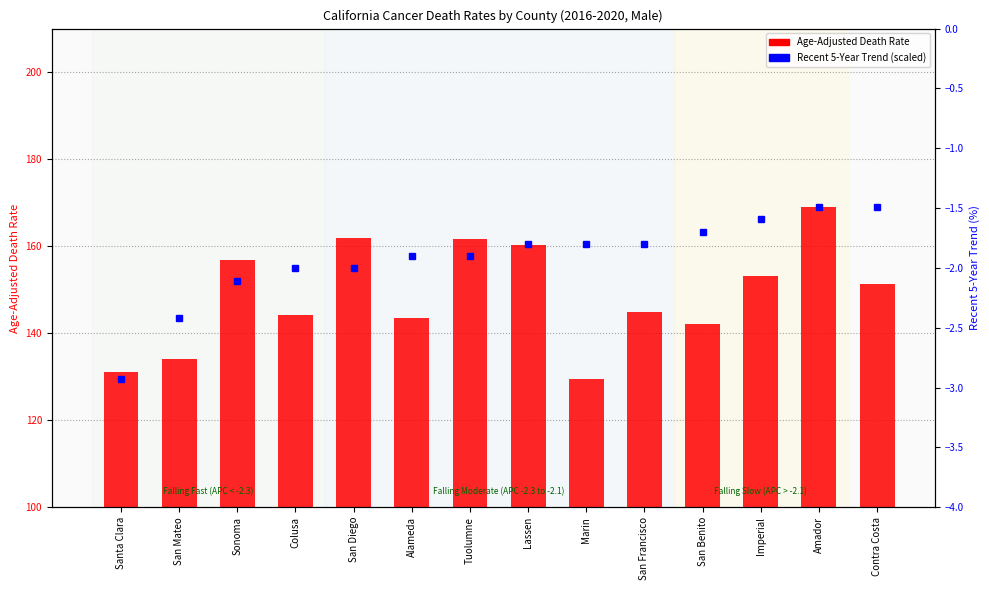

Reading left to right, extract all data points from this chart.

Recent 5-Year Trend (scaled): 129.4	143.5	152.0	154.9	154.9	157.7	157.7	160.5	160.5	160.5	163.3	166.2	169.0	169.0
Age-Adjusted Death Rate: 131.1	134.0	156.8	144.1	161.8	143.5	161.7	160.3	129.4	144.8	142.0	153.1	169.0	151.4